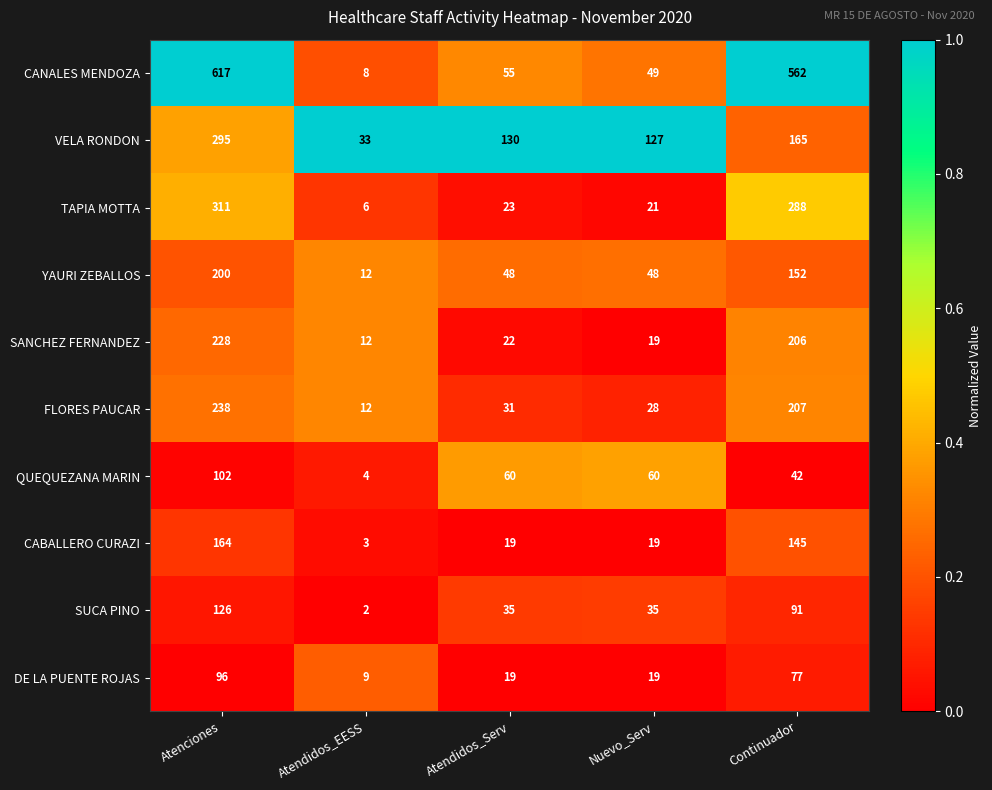

What is the difference between the maximum and second lowest values in the DE LA PUENTE ROJAS series?

77